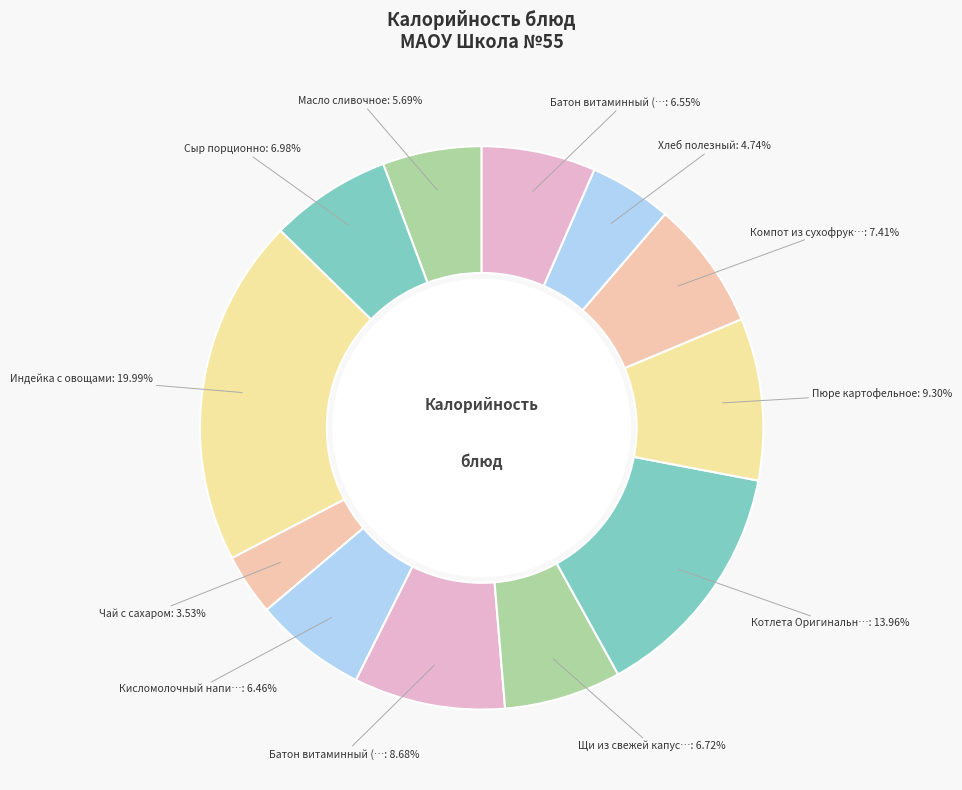

Rank the categories by value from lowest to highest.

Чай с сахаром, Хлеб полезный, Масло сливочное, Кисломолочный напиток, Батон витаминный (обед), Щи из свежей капусты, Сыр порционно, Компот из сухофруктов, Батон витаминный (завтрак), Пюре картофельное, Котлета Оригинальная, Индейка с овощами